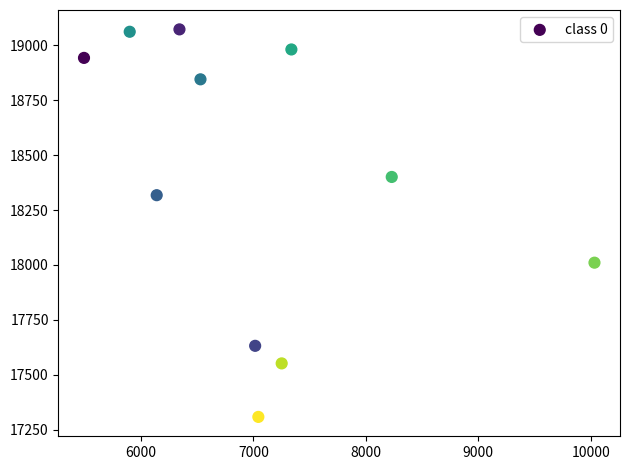

What is the range of X values (max minus min)?

4540.9